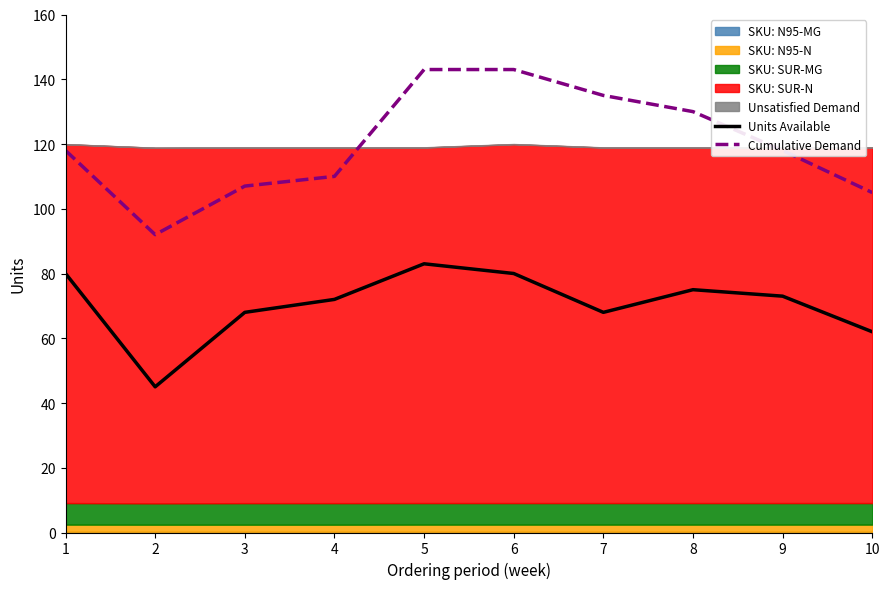

Is it true that Cumulative Demand equals 32 at 9?

False